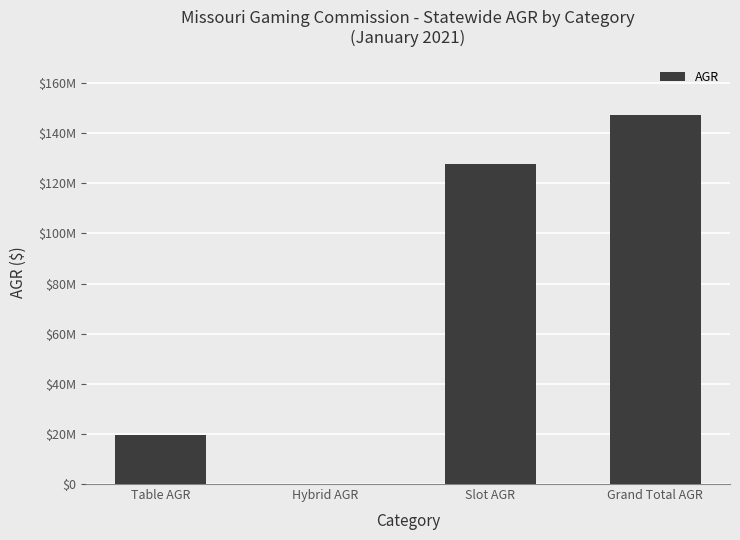

Rank the categories by value from lowest to highest.

Hybrid AGR, Table AGR, Slot AGR, Grand Total AGR